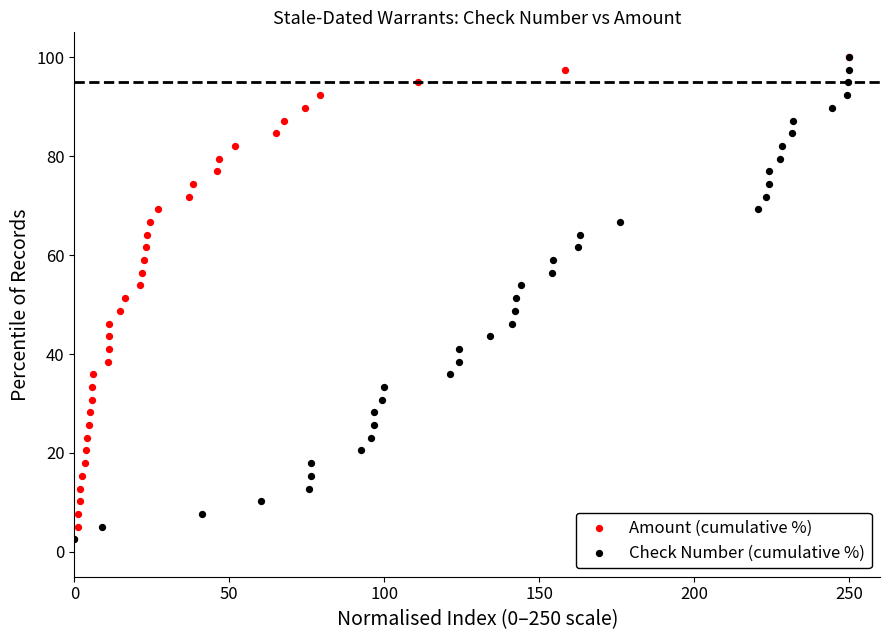

What are all the series names shown in the legend?

Amount (cumulative %), Check Number (cumulative %)